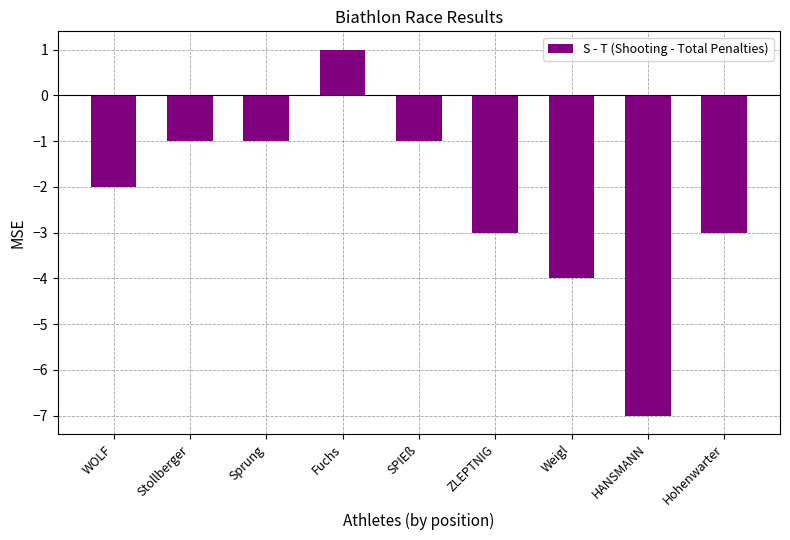

How many bars are there in total?

9